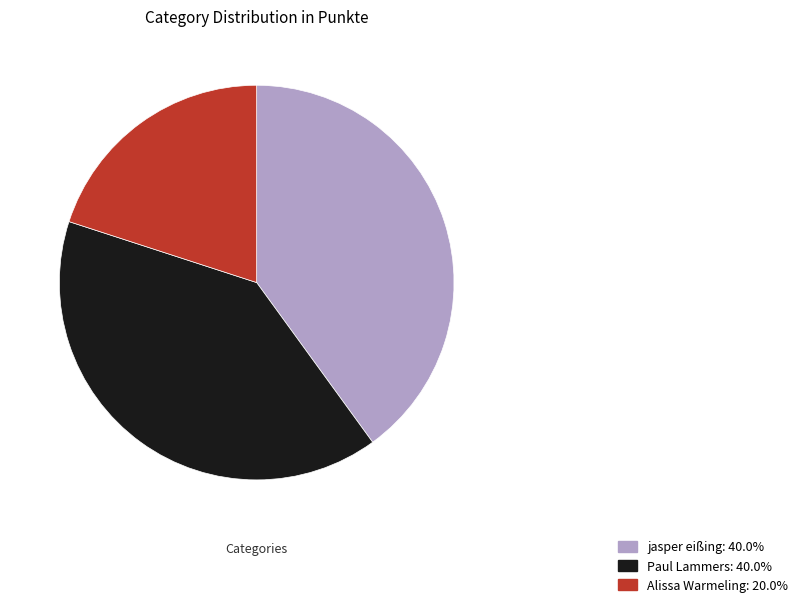

Is it true that jasper eißing is 40% of the pie?

True